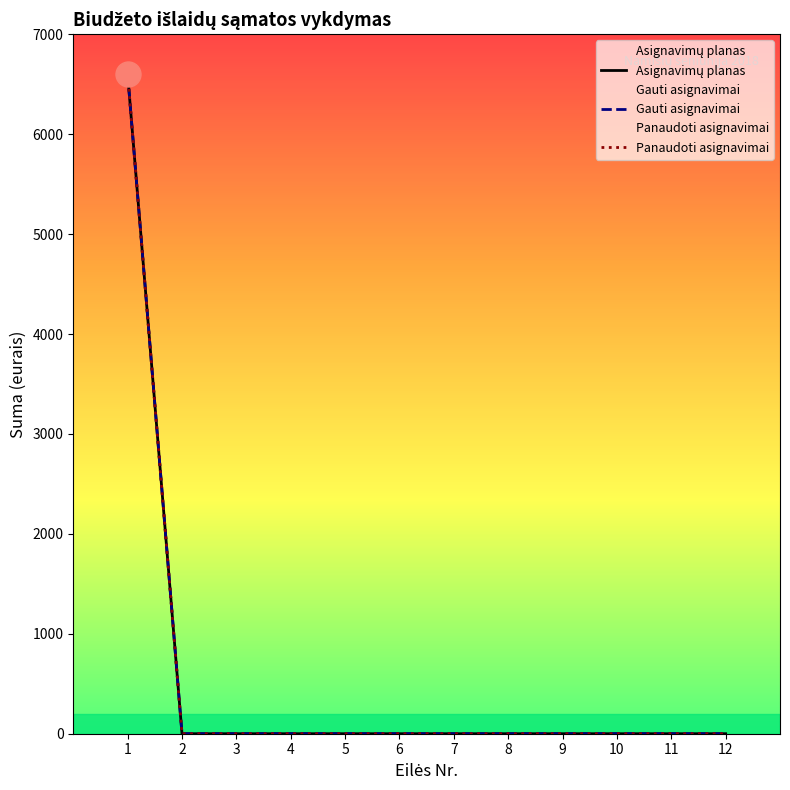

The value of Gauti asignavimai at 10 is 0. True or false?

True